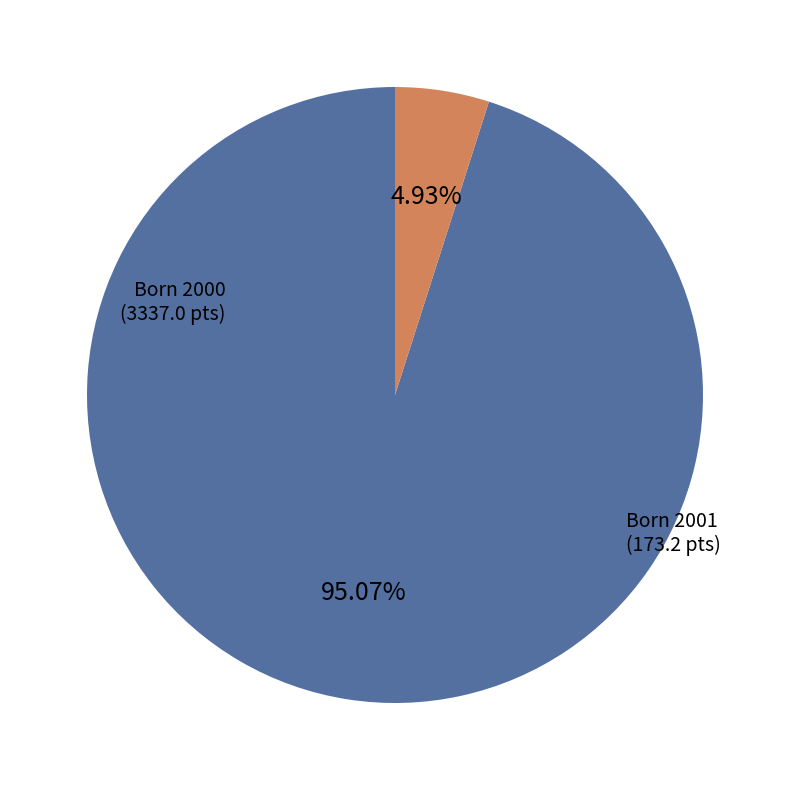

What is the majority slice?

Born 2000